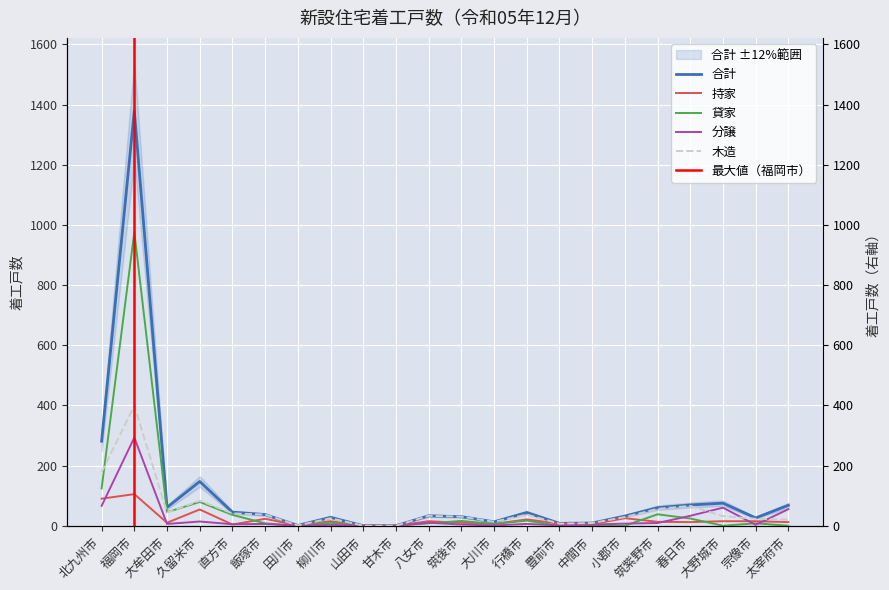

How many lines are shown in the chart?

5